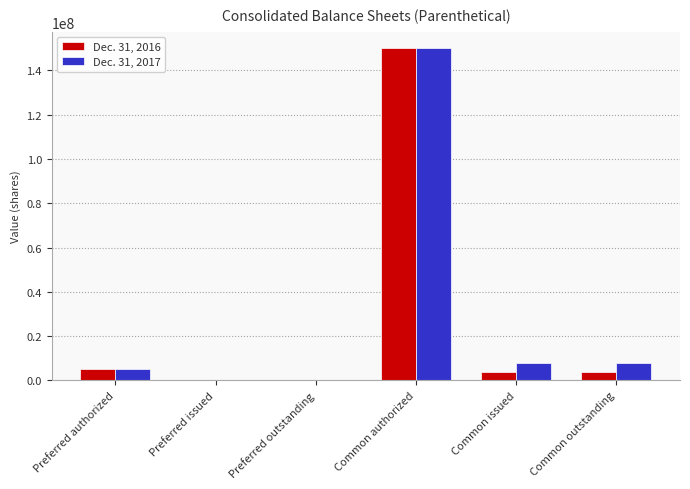

At which category is the sum across all series the highest?

Common authorized